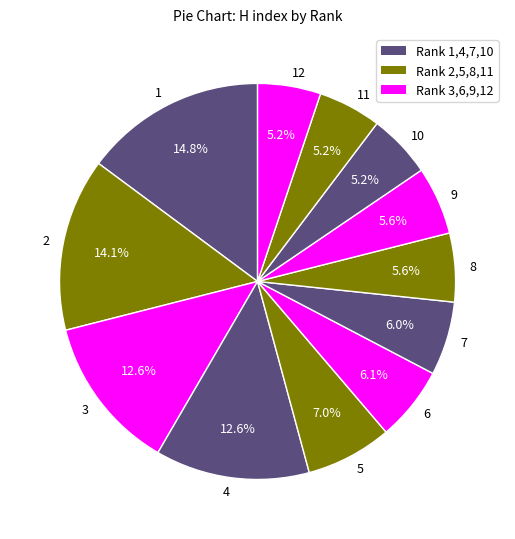

Combined, do 4 and 10 account for over 50%?

No